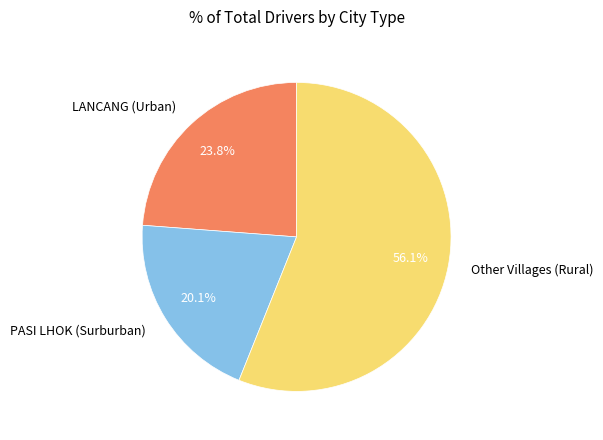

What is the largest slice in the pie chart?

Other Villages (Rural)